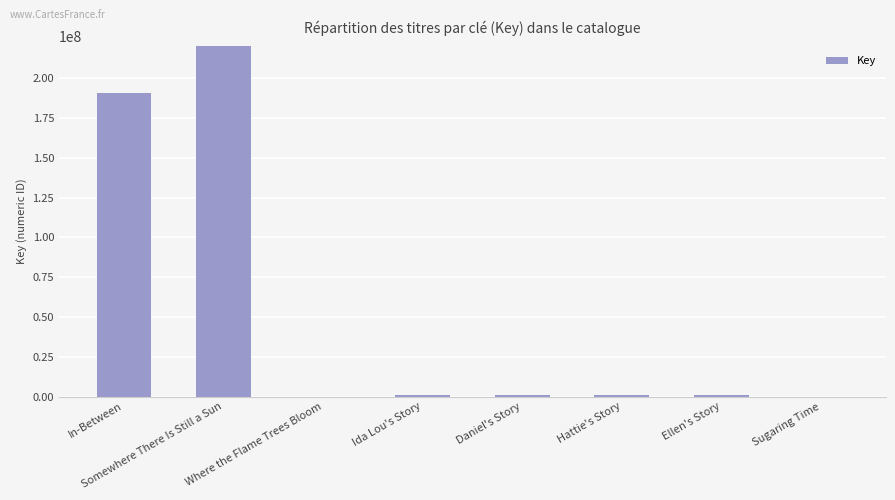

Between In-Between and Hattie's Story, which is larger?

In-Between